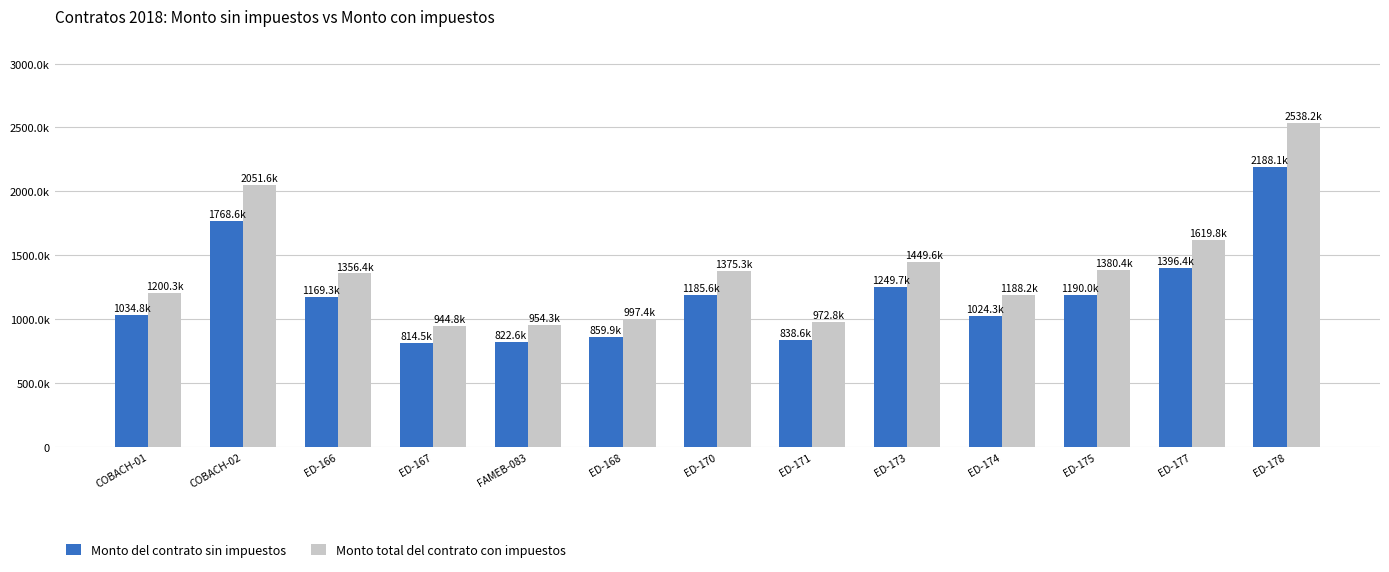

At which category does the chart reach its peak across all series?

ED-178